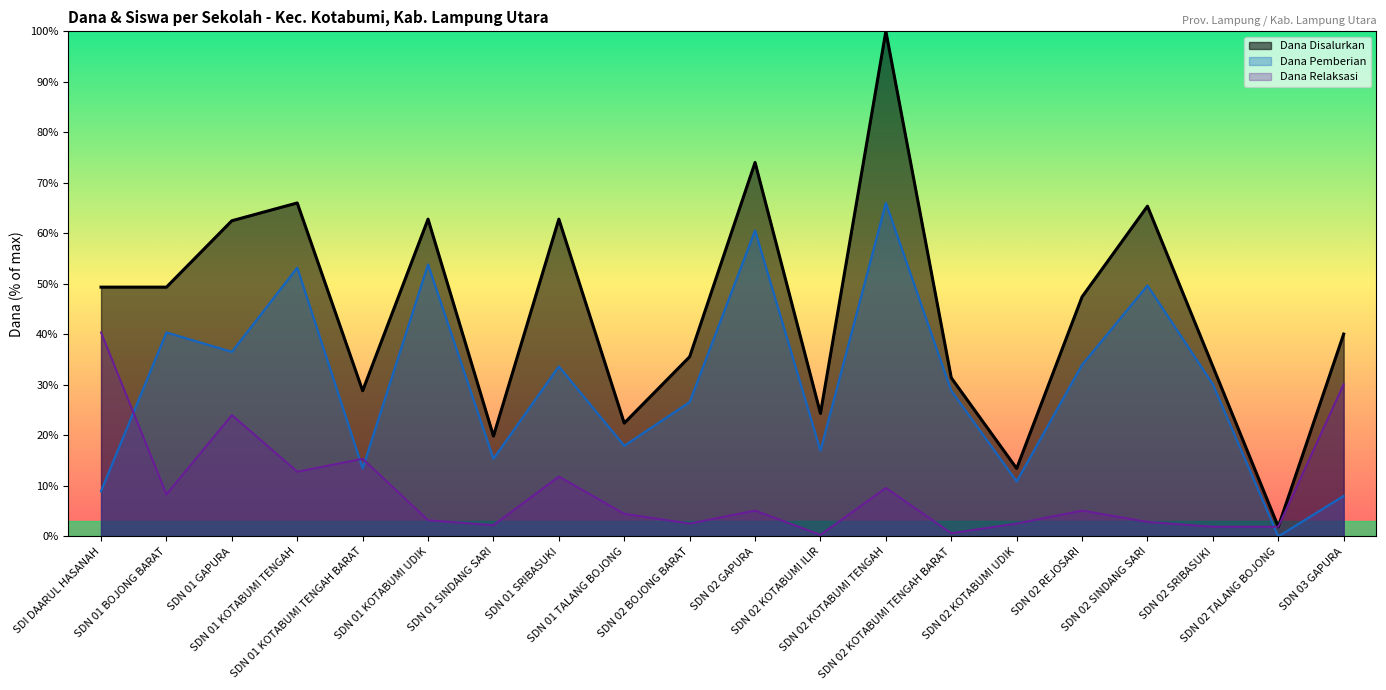

True or false: Dana Relaksasi and Dana Pemberian cross at least once.

True